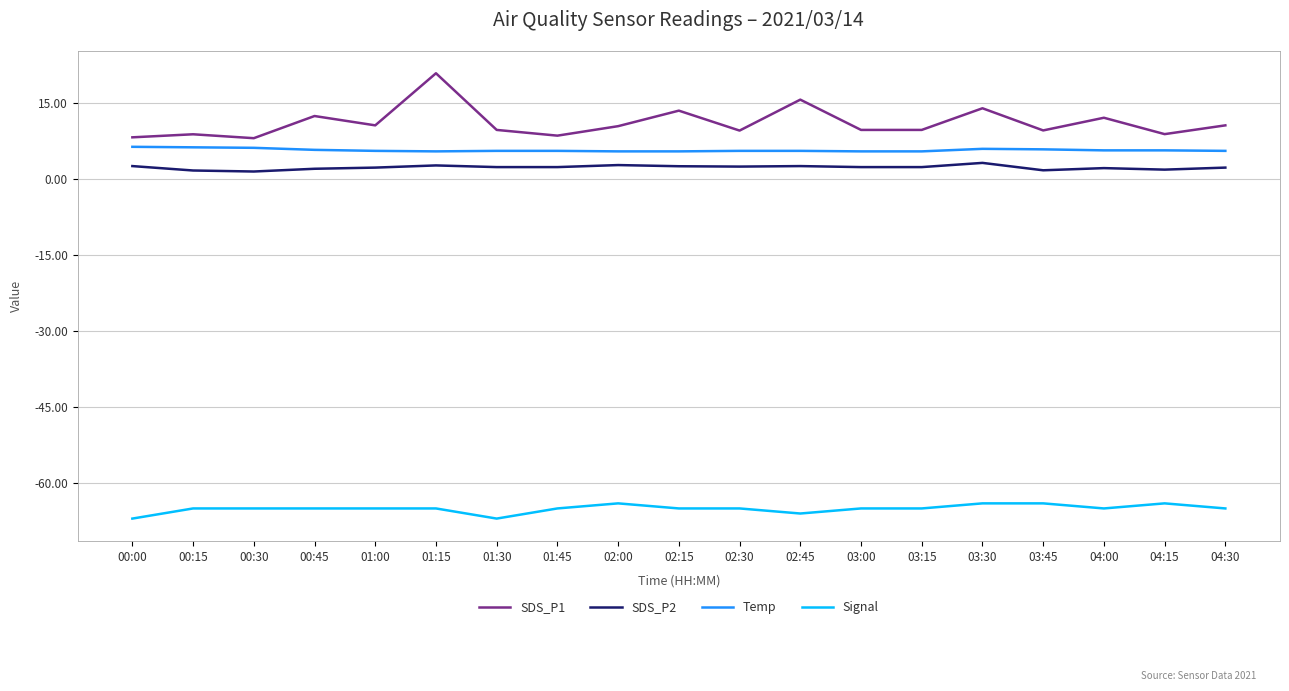

True or false: Temp has more than 0 interior local peaks.

True